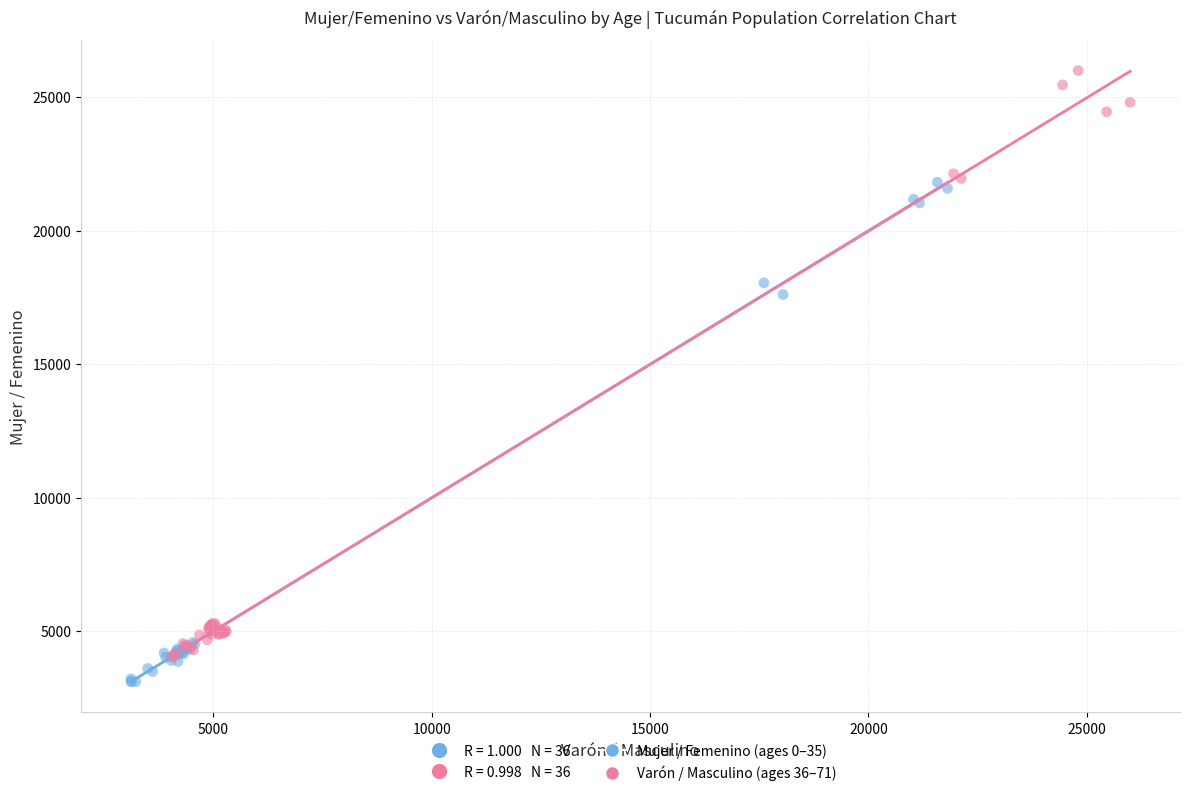

Which series has the largest Y range (max minus min)?

Varón / Masculino (ages 36–71)